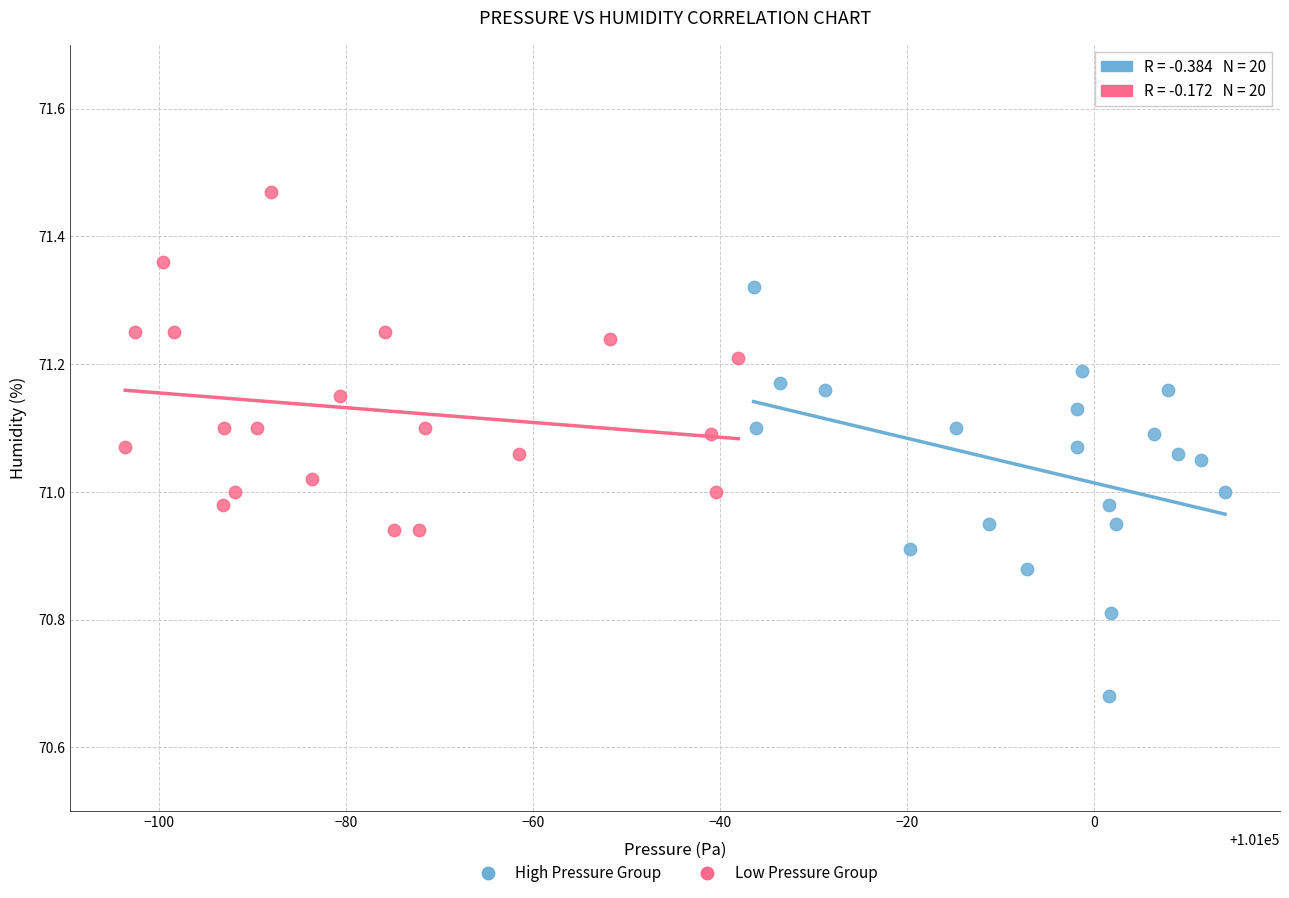

Which series has the largest Y range (max minus min)?

High Pressure Group